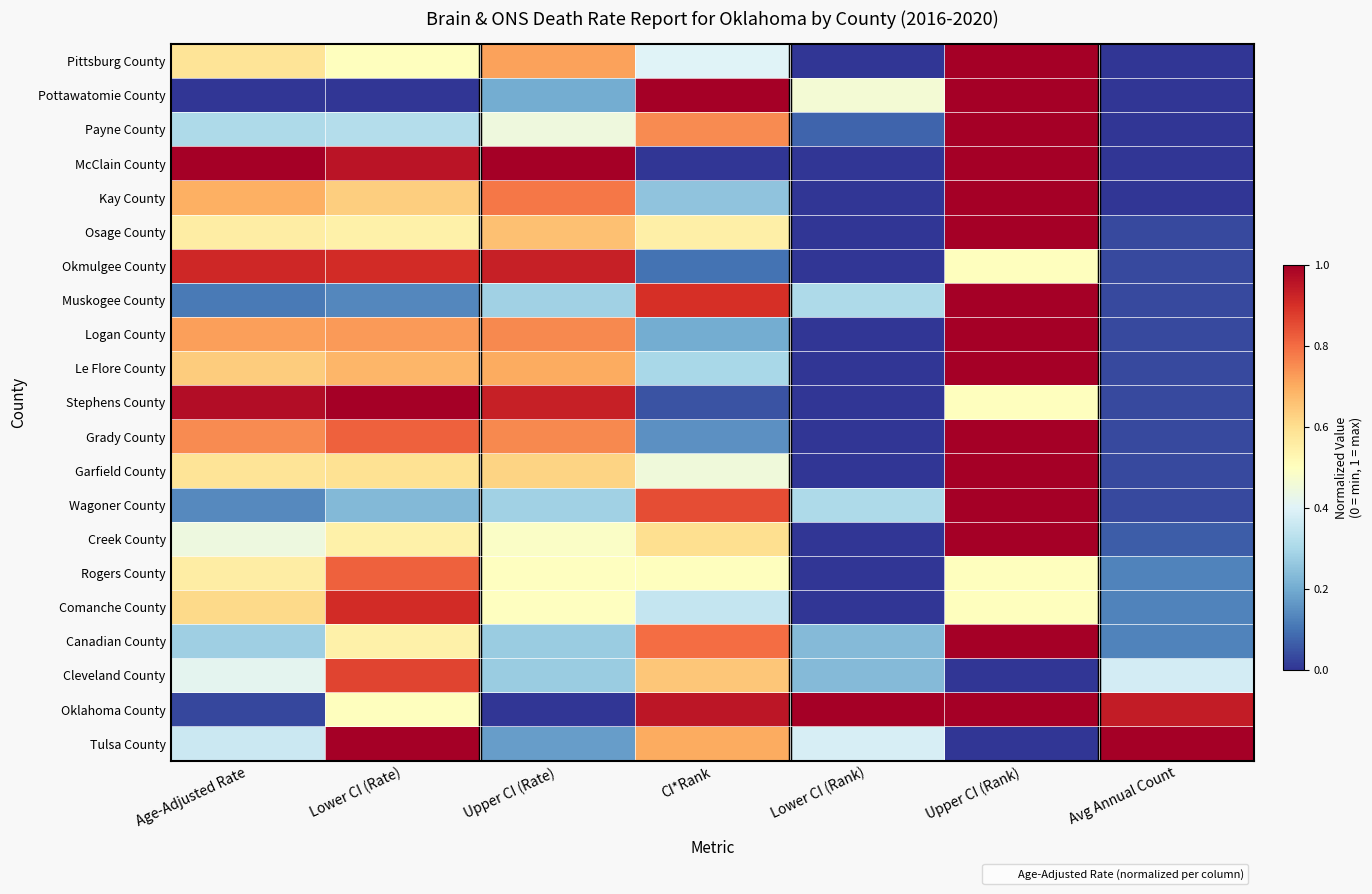

At how many categories does at least one series exceed 0?

7